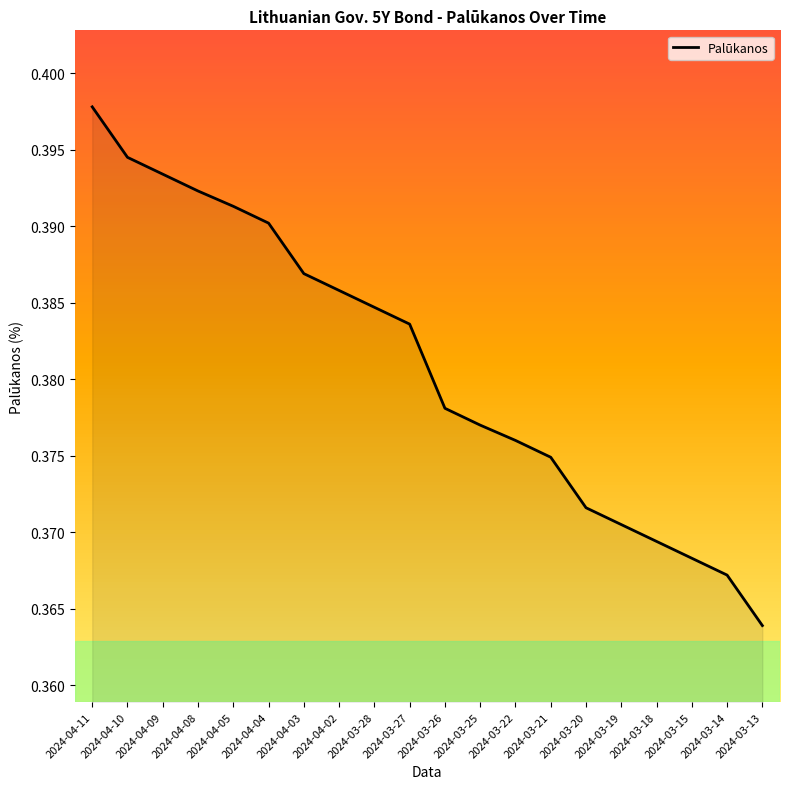

True or false: the data shows 0.5 at 2024-04-04.

False